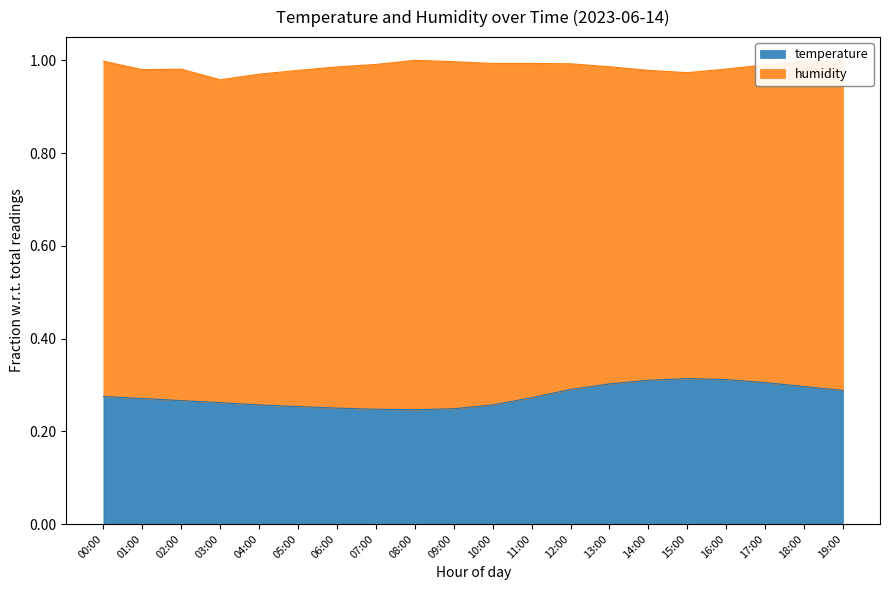

What is the label of the 9th point from the left?

08:00